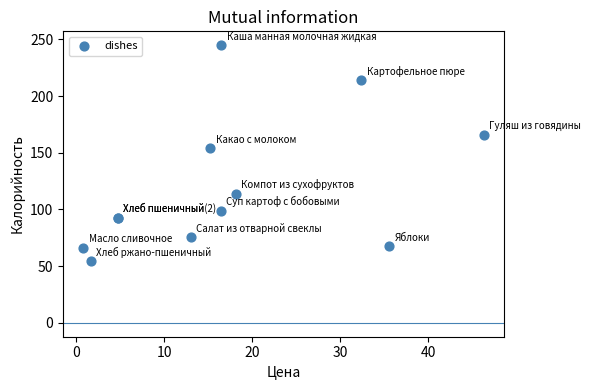

What Y value in the scatter plot is closest to 149?

153.9